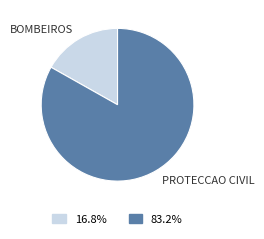

Does any single category account for the majority?

Yes